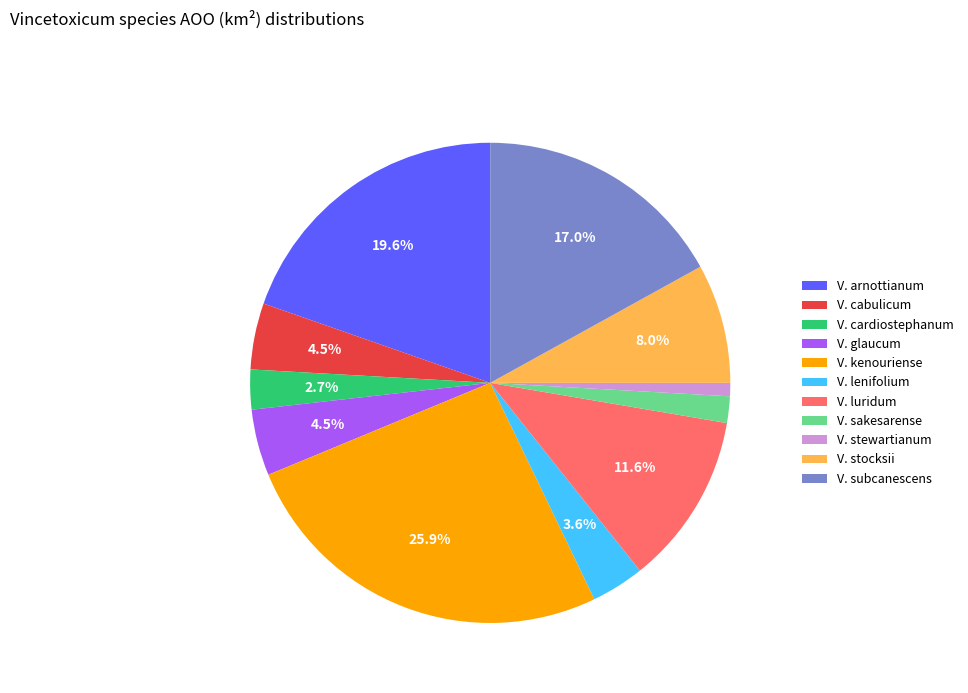

Which has a higher value, V. luridum or V. cardiostephanum?

V. luridum